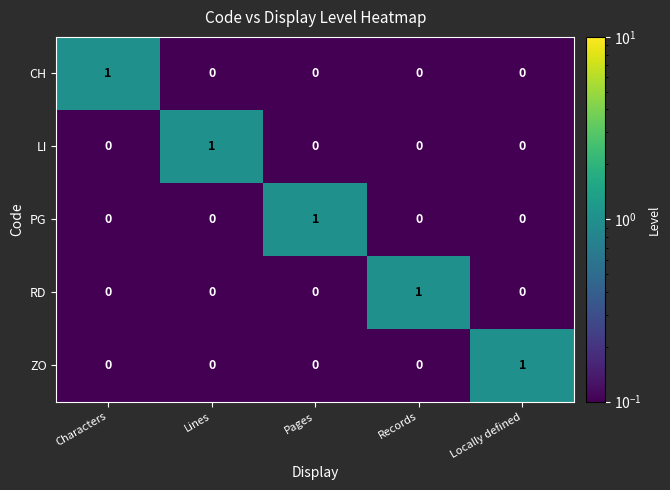

The RD series shows 1 at Lines. True or false?

False